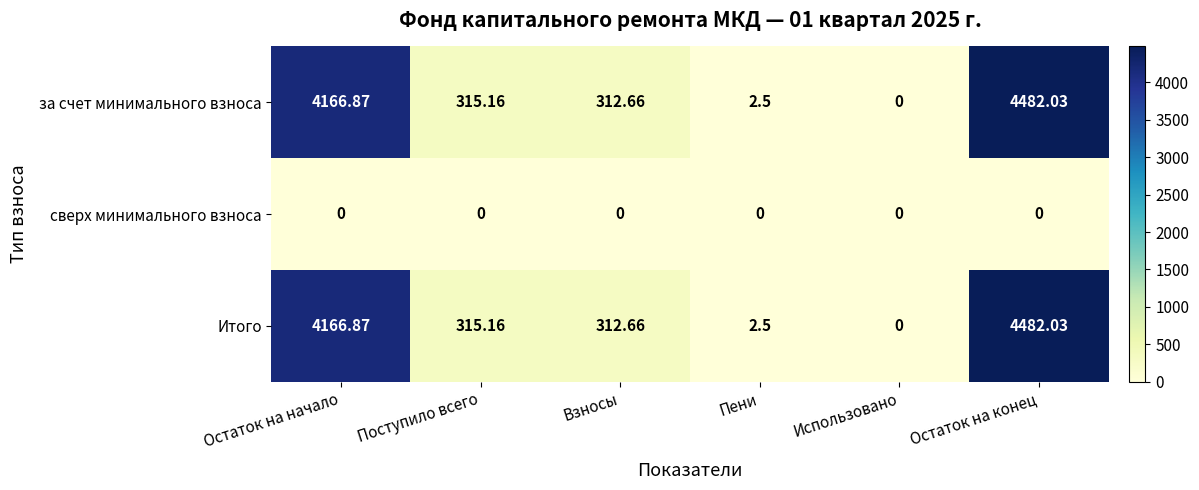

At which label is за счет минимального взноса closest to 2241?

Поступило всего